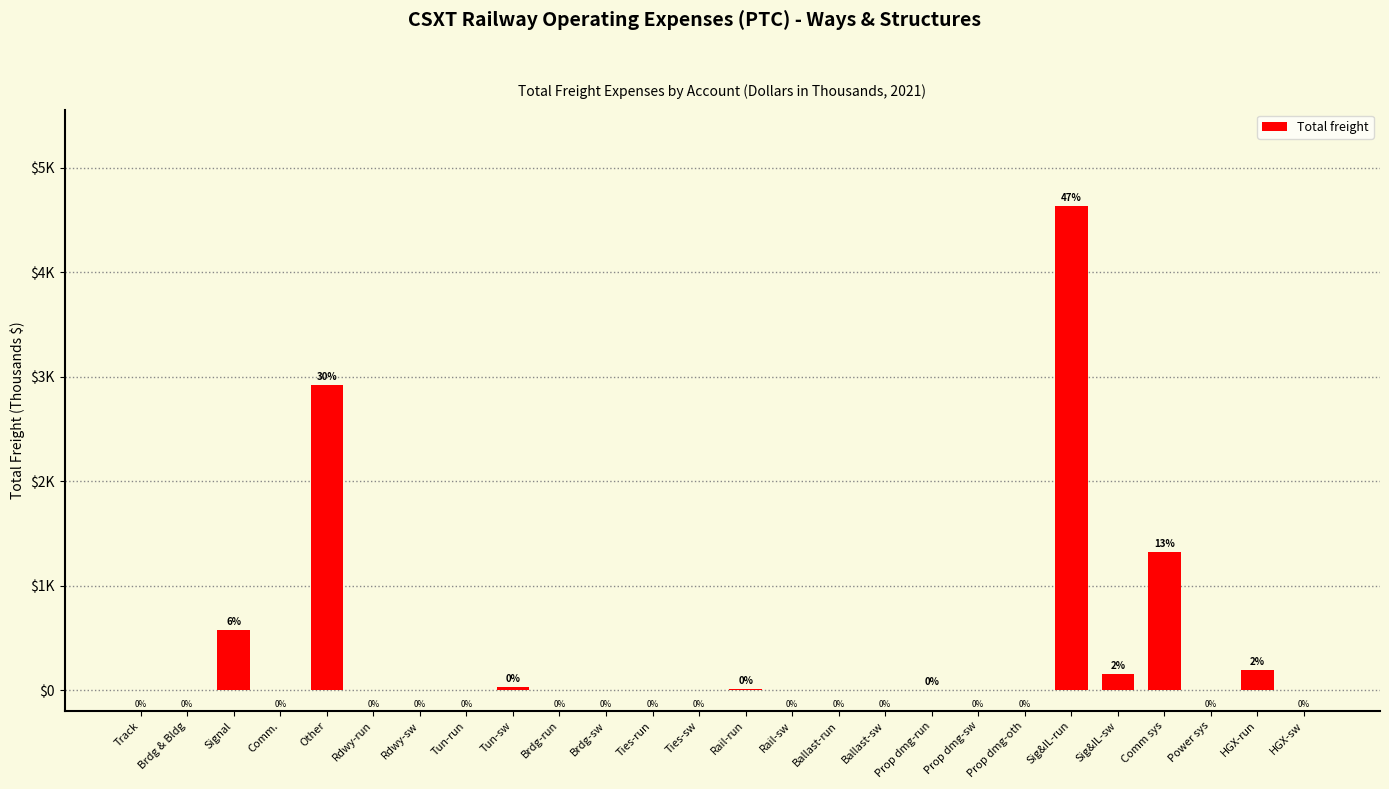

What is the average value?

378